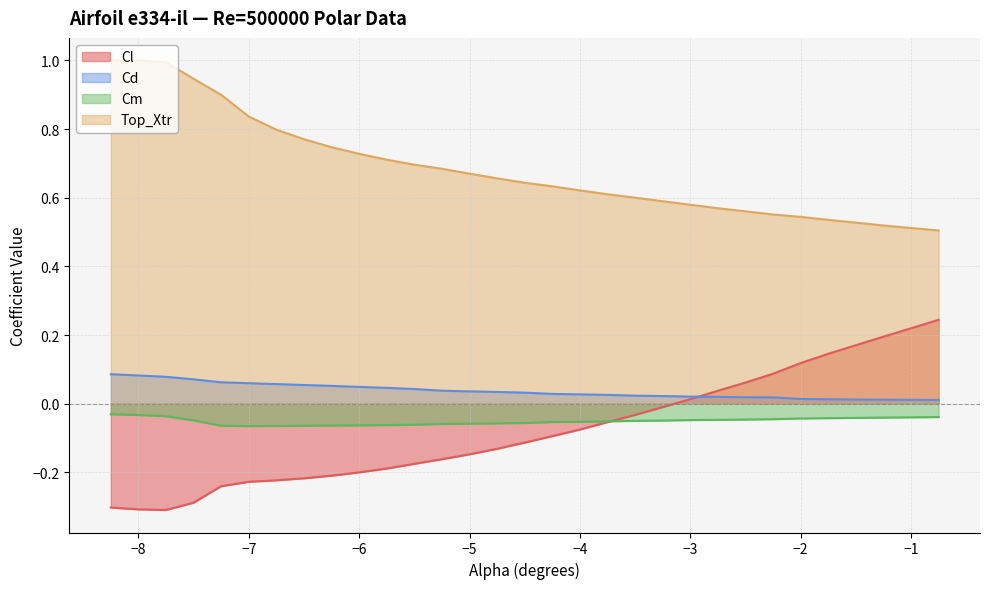

What is the minimum value shown in the chart?

-0.3